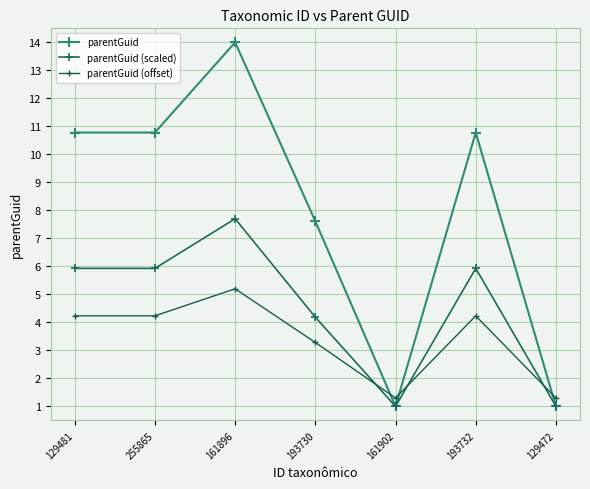

List the labels in order of parentGuid (offset) value, smallest first.

161902, 129472, 193730, 129481, 255865, 193732, 161896